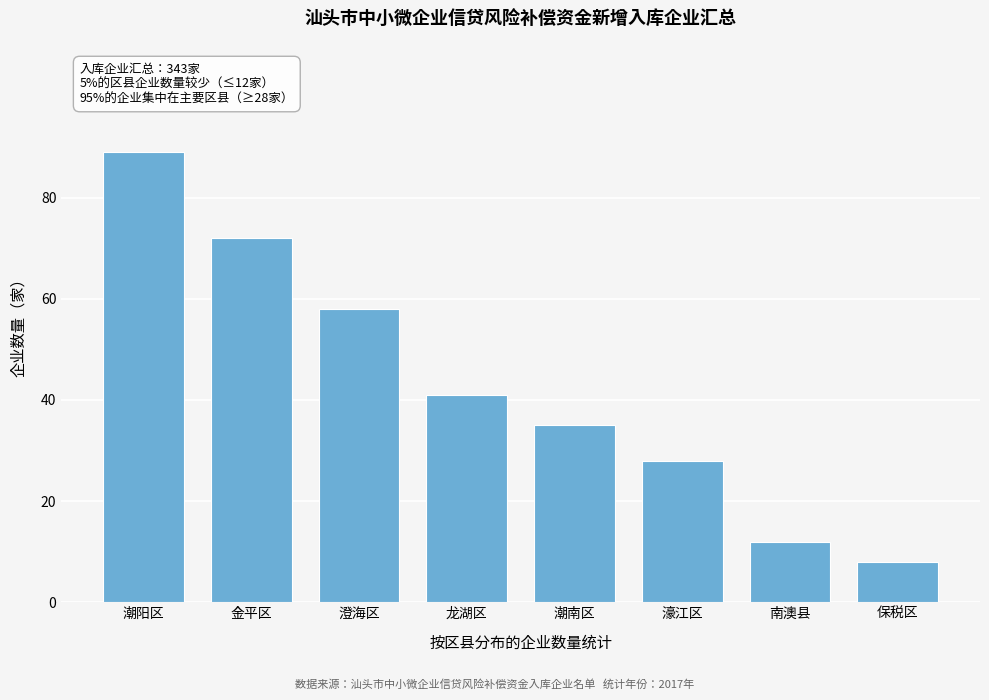

Reading left to right, transcribe all the data shown in this chart.

89	72	58	41	35	28	12	8